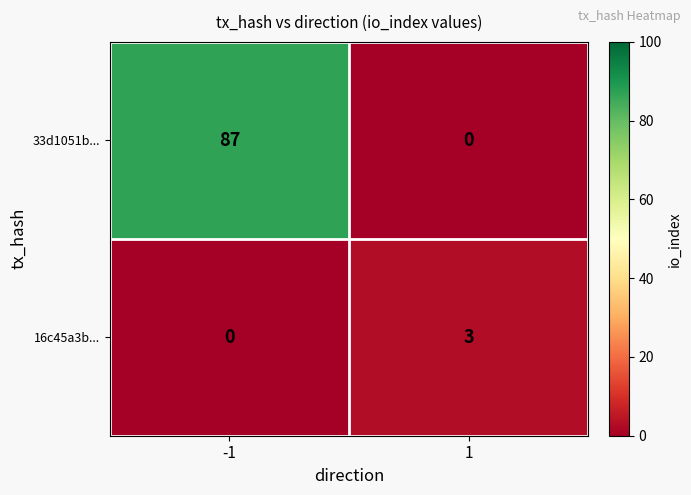

What is the total value across all series at 1?

3